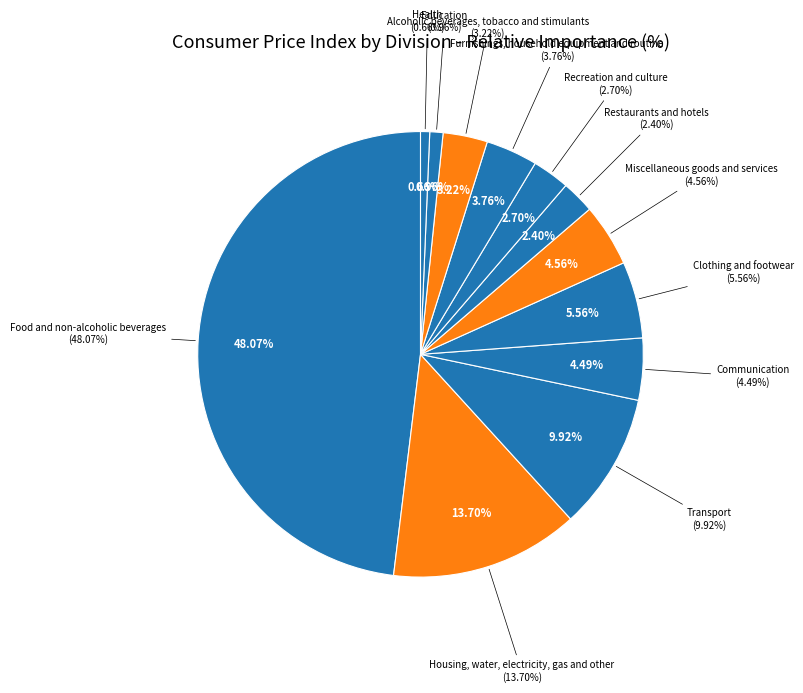

Which has a higher value, Food and non-alcoholic beverages or Housing, water, electricity, gas and other?

Food and non-alcoholic beverages